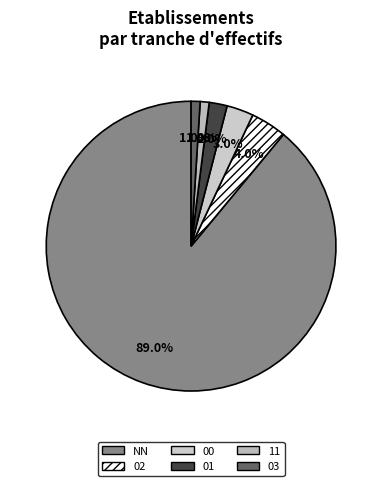

What is the smallest slice in the pie chart?

11